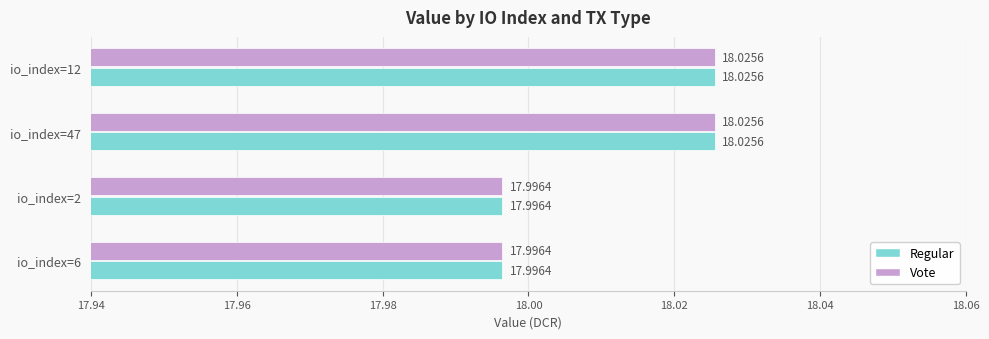

What is the sum of the Regular values at io_index=6 and io_index=47?

36.0